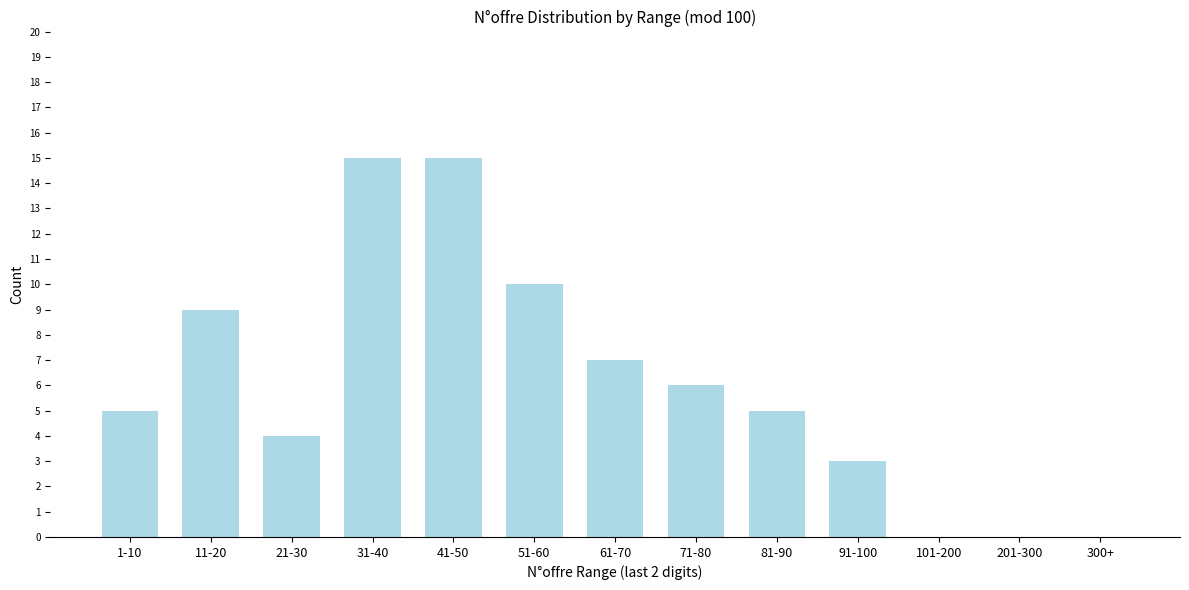

Reading right to left, what are all the values shown in this chart?

300+=0	201-300=0	101-200=0	91-100=3	81-90=5	71-80=6	61-70=7	51-60=10	41-50=15	31-40=15	21-30=4	11-20=9	1-10=5